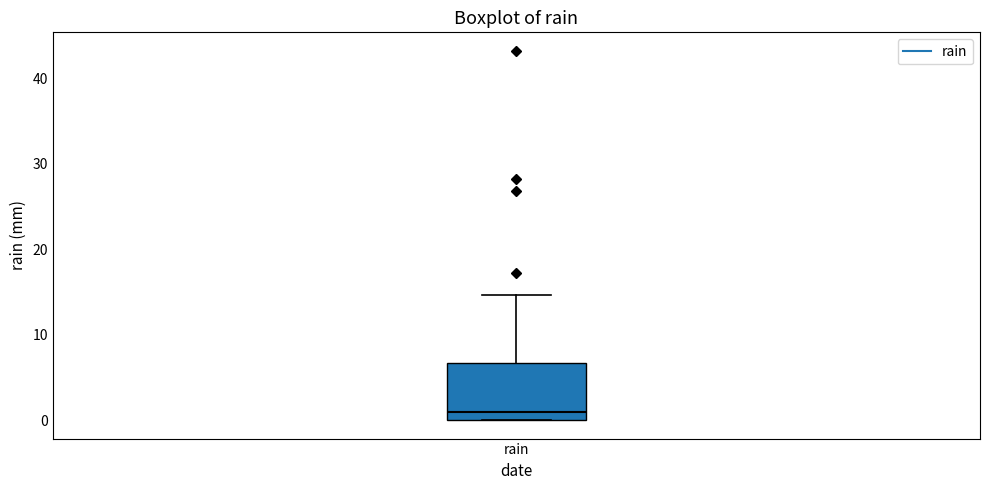

Where does the median line of the box for rain sit on the y-axis? The values are not printed on the chart, so give them approximately, as read against the axis.

1